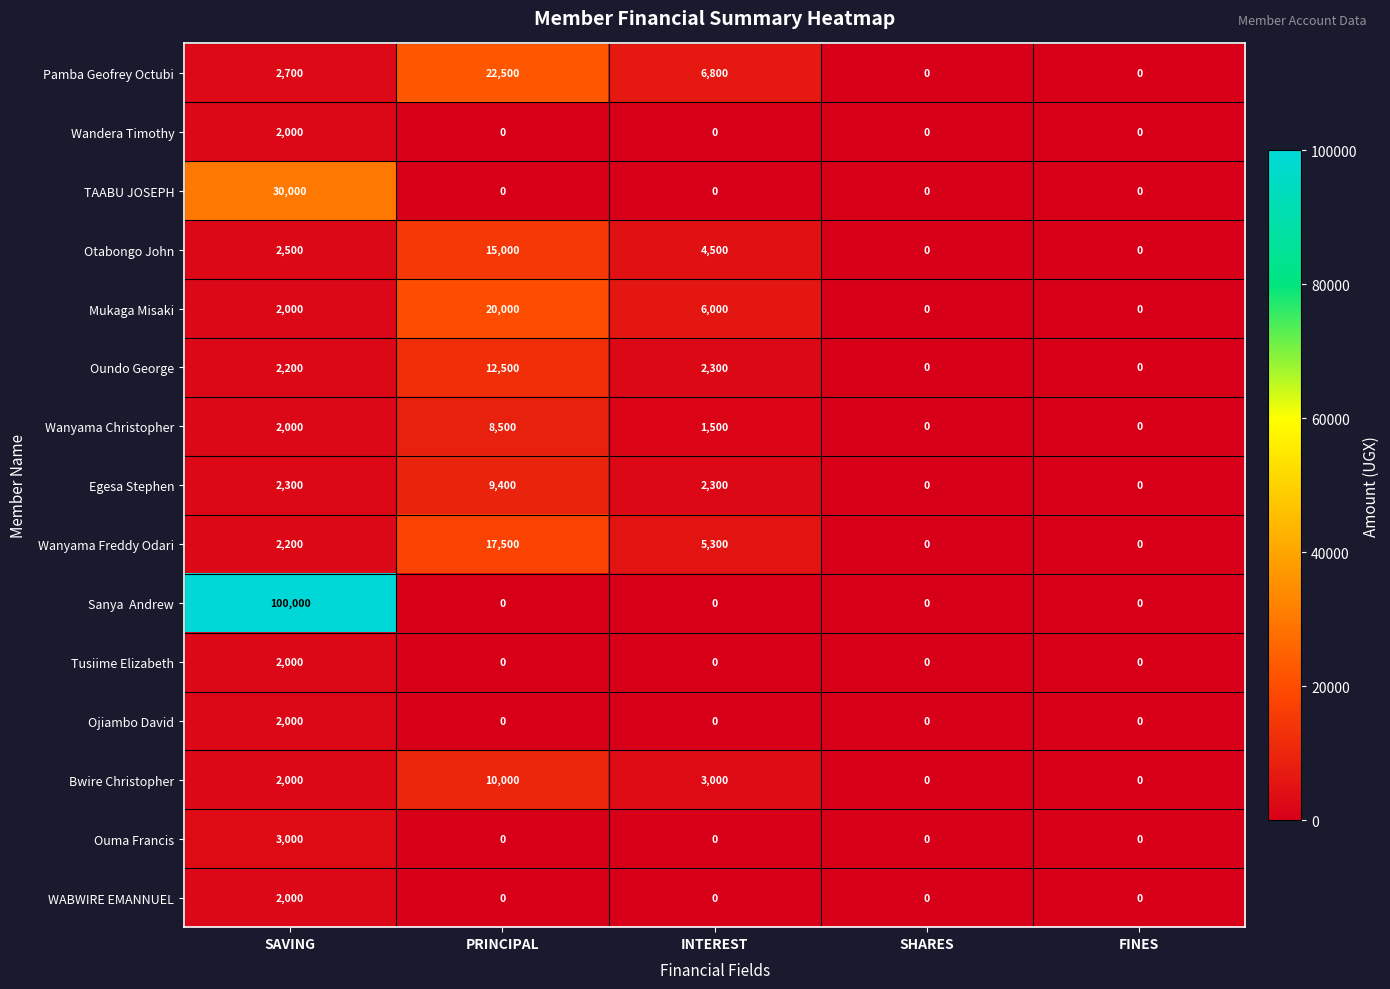

What is the difference between the Otabongo John values at INTEREST and PRINCIPAL?

10500